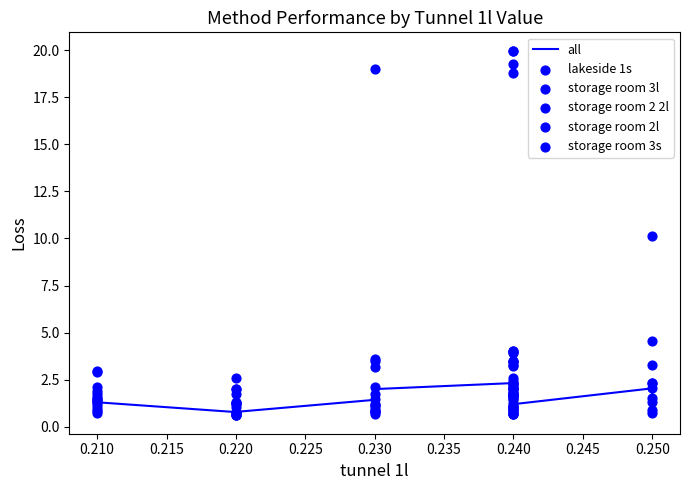

Which series contains the lowest Y value?

storage room 2 2l